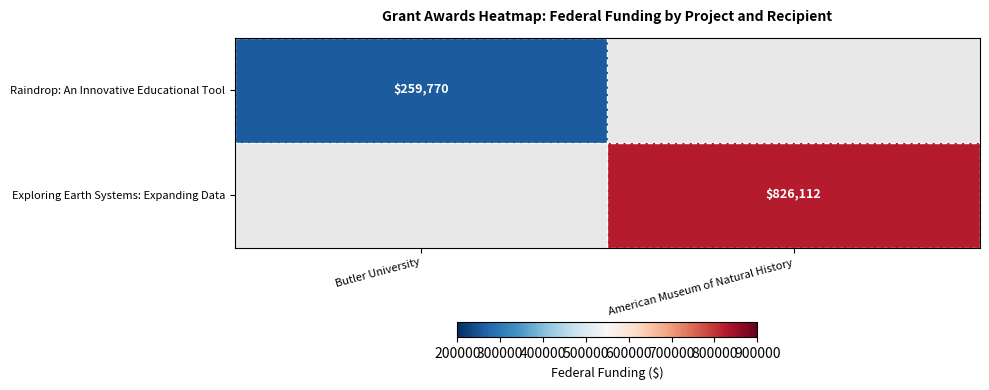

How many data points does each series have?

2